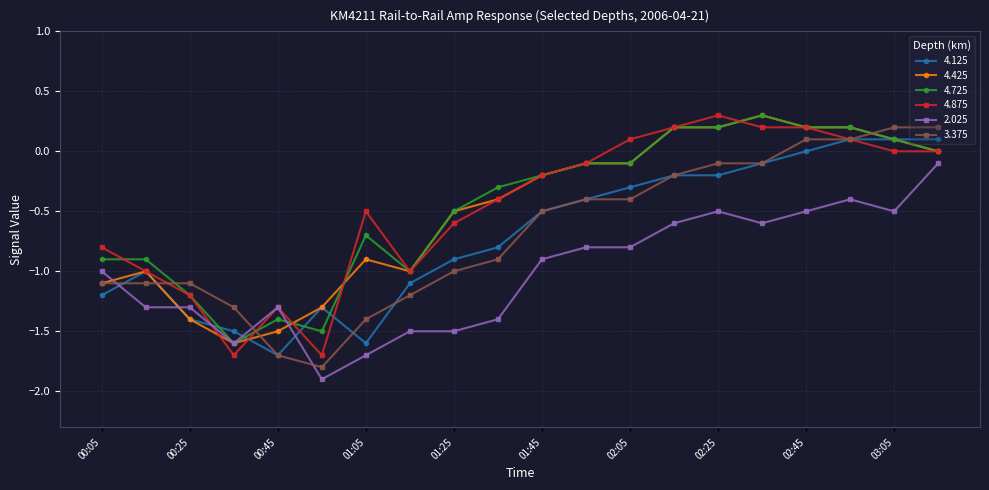

What is the value of the 4.425 point at the 14th from the left?

0.2